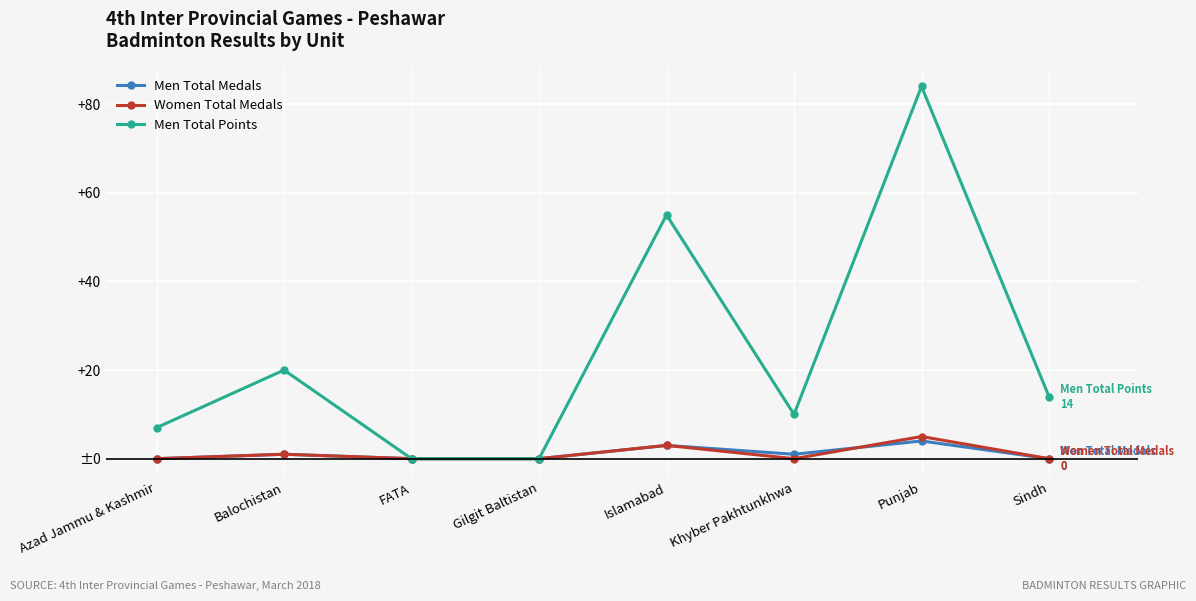

Which series ends up on top after the final intersection of Women Total Medals and Men Total Medals?

Women Total Medals